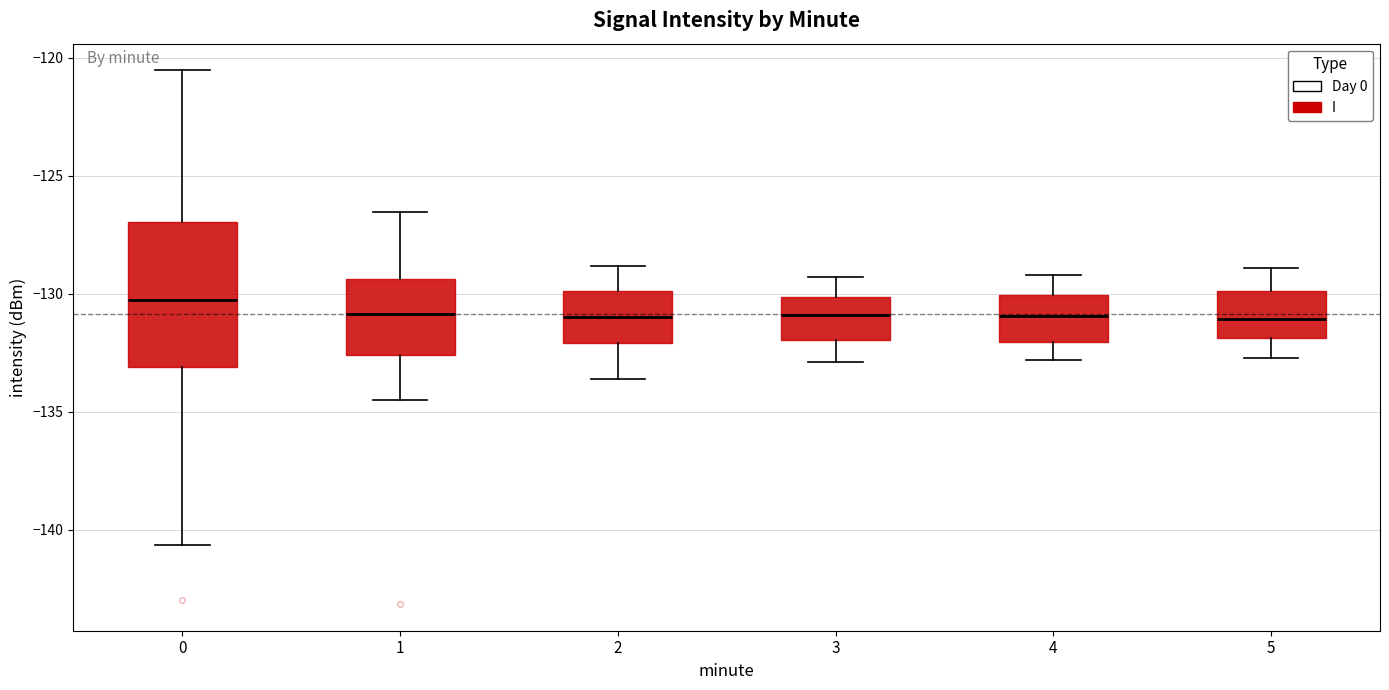

Which box has the highest median line?

0